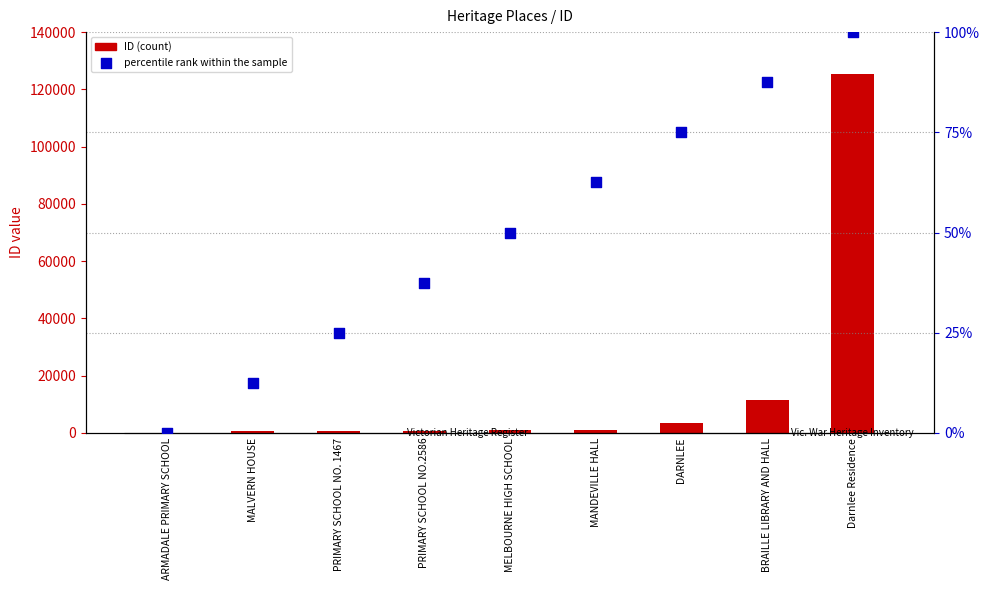

At which category is the sum across all series the highest?

Darnlee Residence